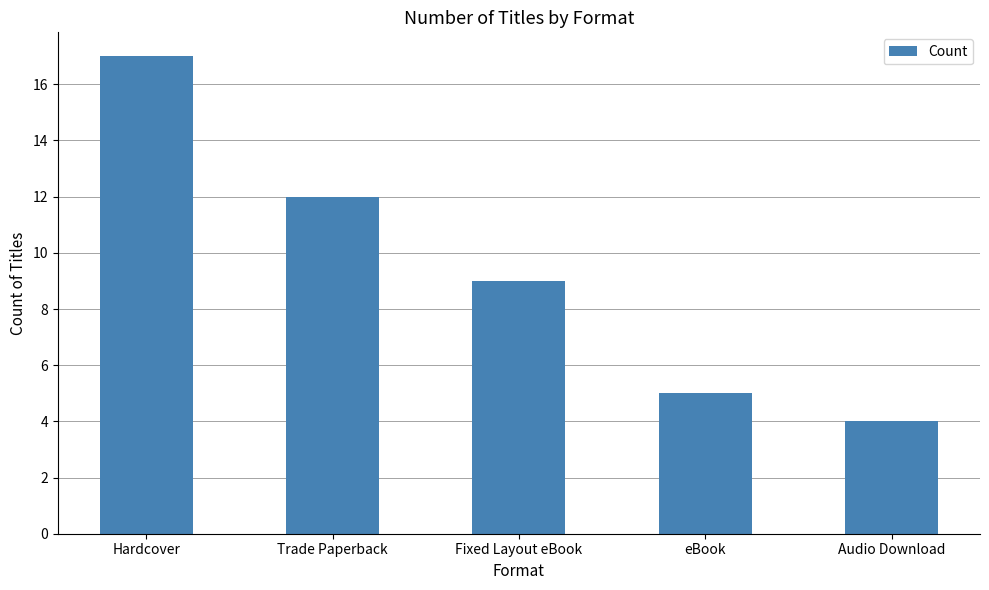

What is the label of the 4th bar from the left?

eBook